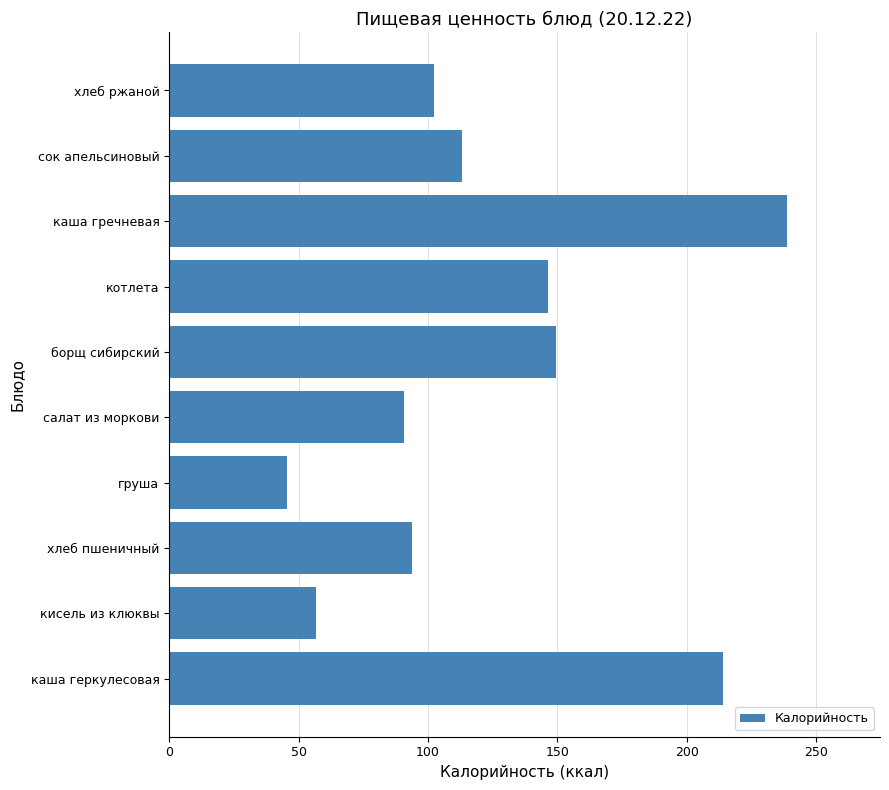

Rank the categories by value from highest to lowest.

каша гречневая, каша геркулесовая, борщ сибирский, котлета, сок апельсиновый, хлеб ржаной, хлеб пшеничный, салат из моркови, кисель из клюквы, груша